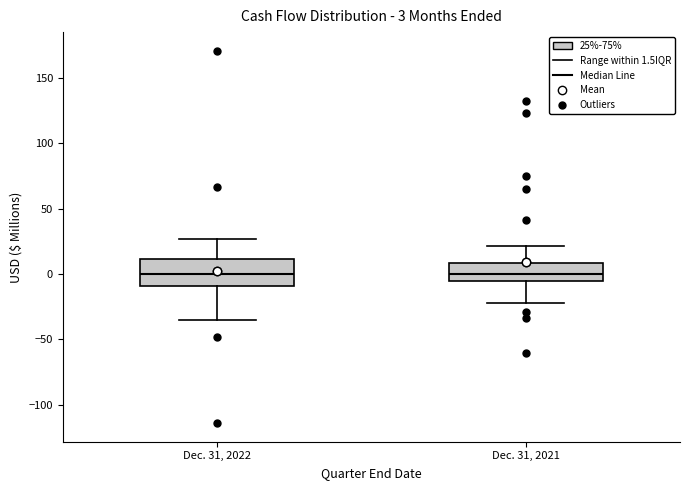

Comparing the boxes themselves (not the whiskers), which one is the tallest?

Dec. 31, 2022